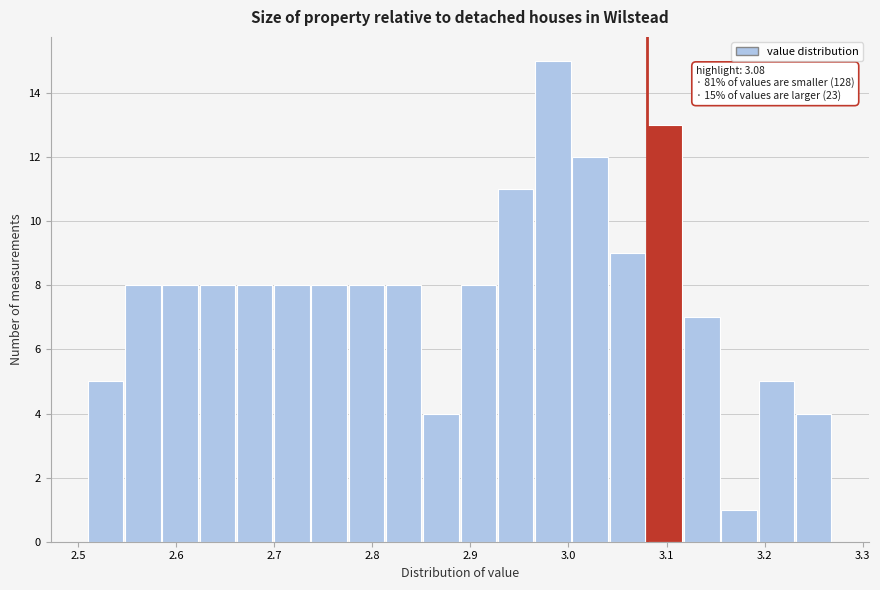

Read against the x-axis, roughly where is the centre of the tallest bar?

2.98